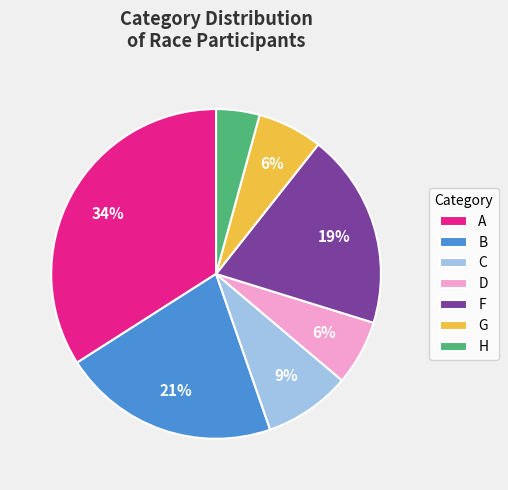

To the nearest percent, what is the difference between the D and F slice percentages?

13%